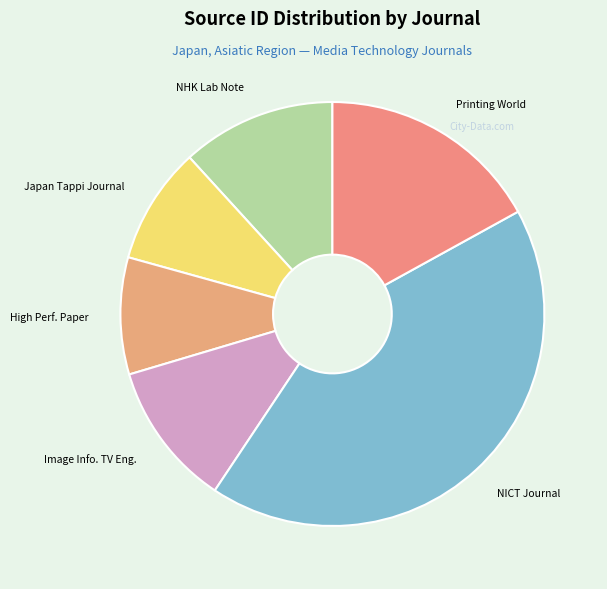

Is the sum of NHK Lab Note and NICT Journal greater than half?

Yes